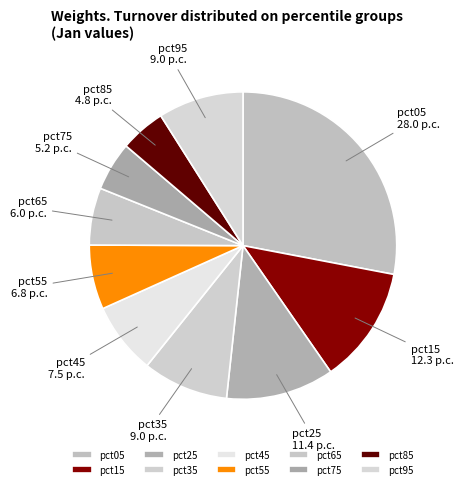

Is the sum of pct15 and pct75 greater than half?

No